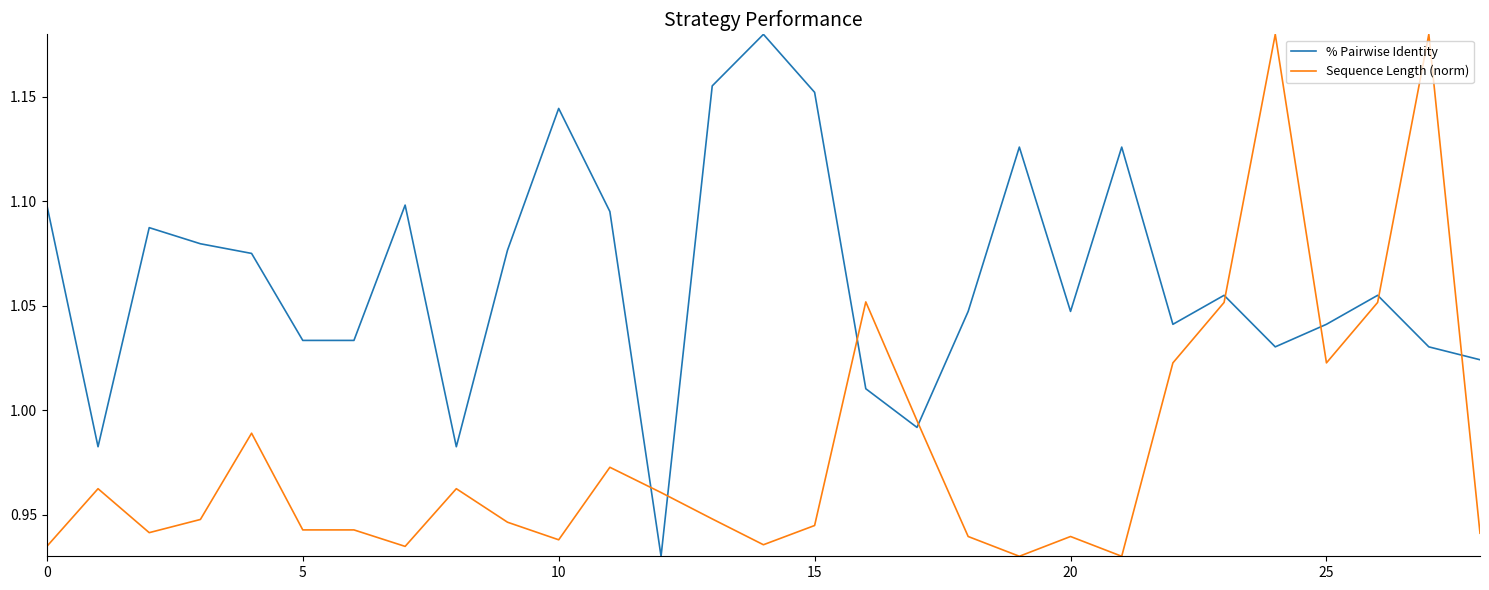

Which series has the largest total across all categories?

% Pairwise Identity